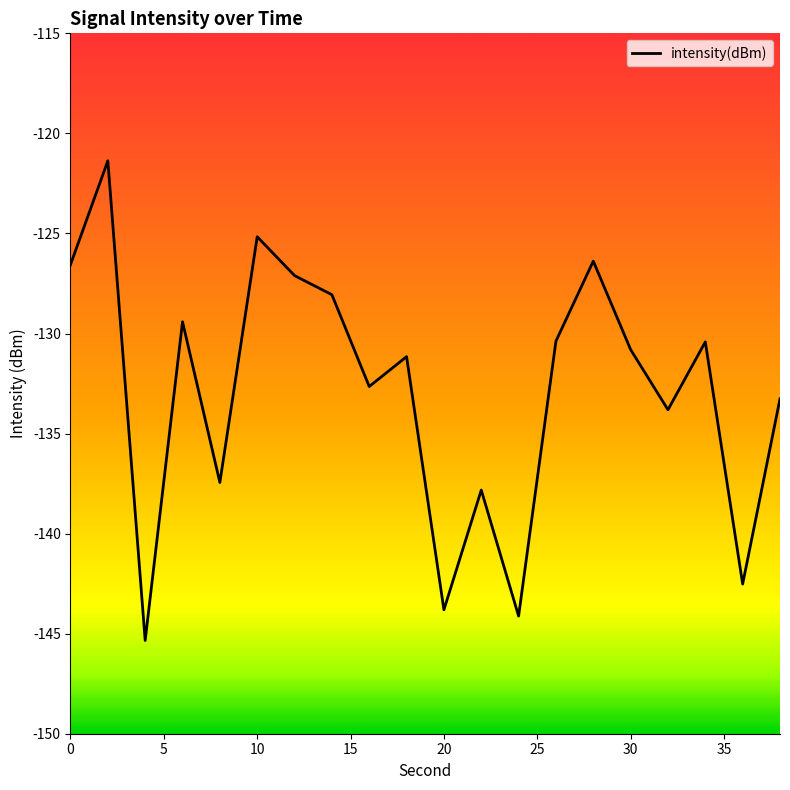

What is the greatest value displayed?

-121.4